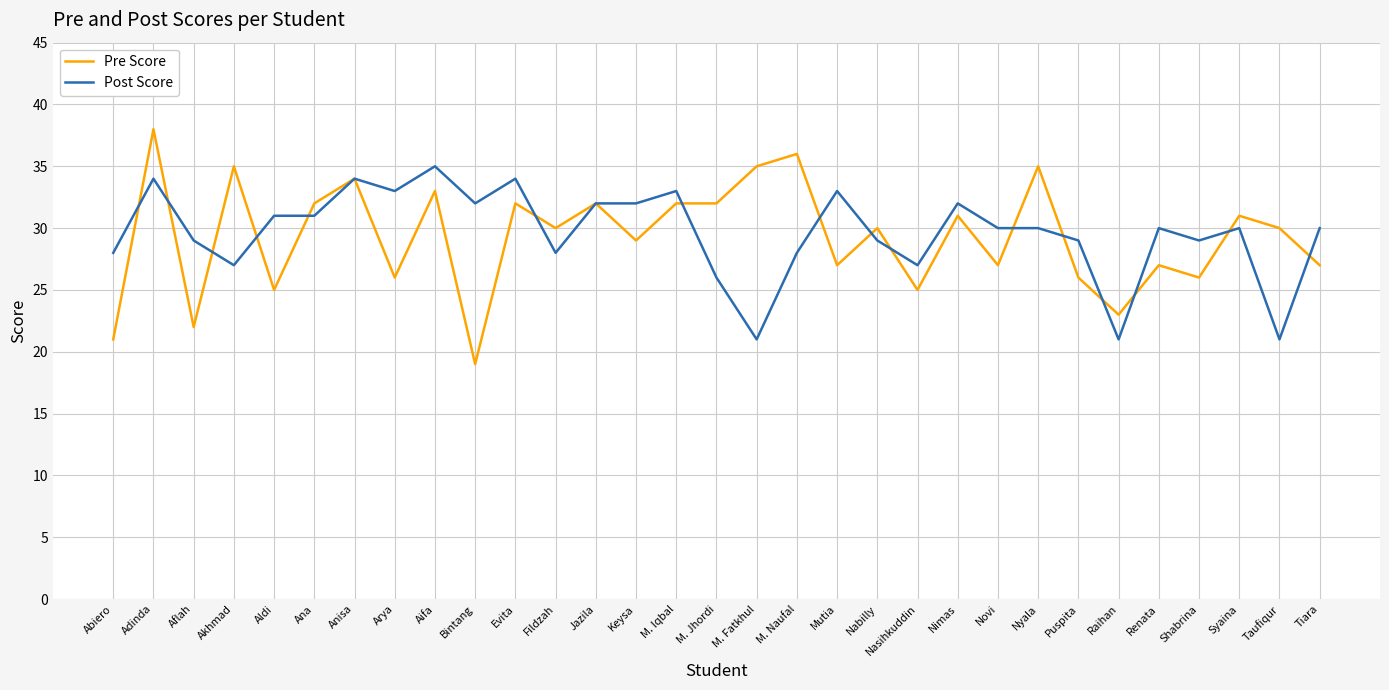

At which label does Post Score reach its peak?

Aifa